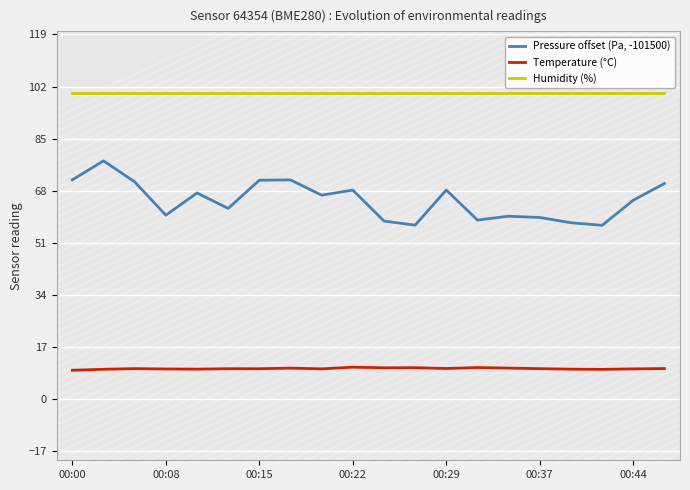

Is it true that Pressure offset (Pa, -101500) equals 26.6 at 00:22?

False